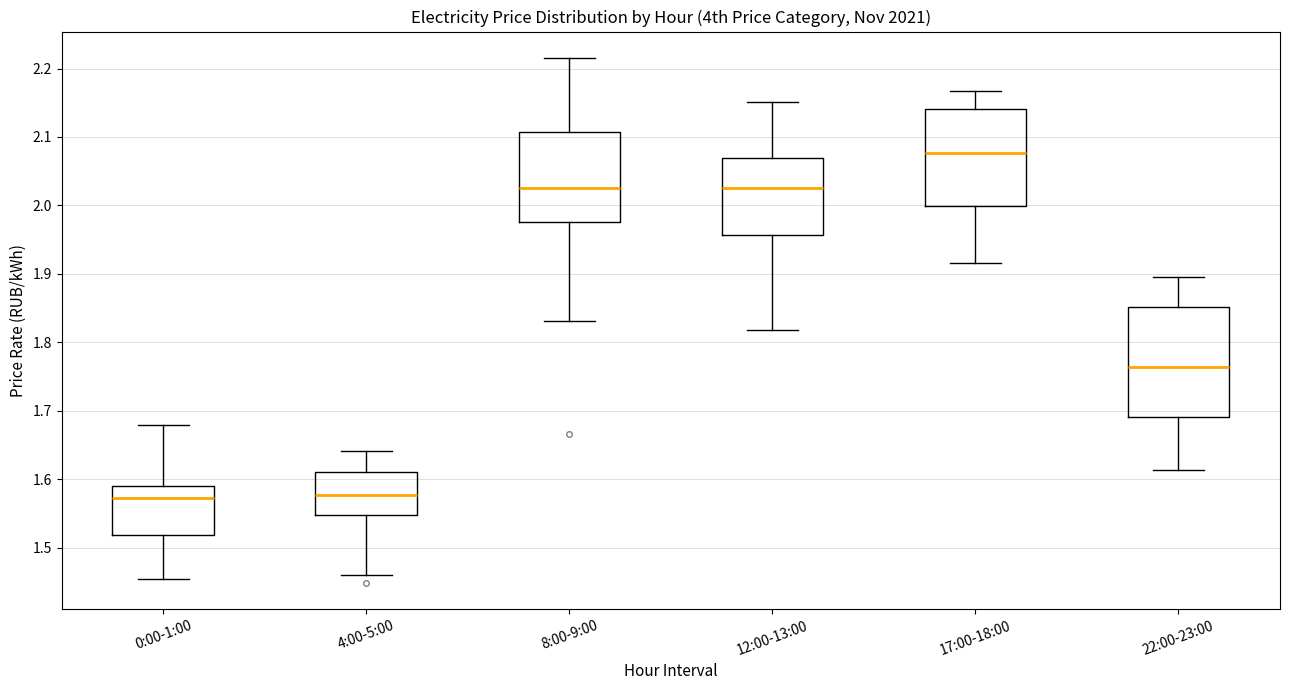

Where does the upper whisker of the box for 17:00-18:00 end on the y-axis? The values are not printed on the chart, so give them approximately, as read against the axis.

2.17